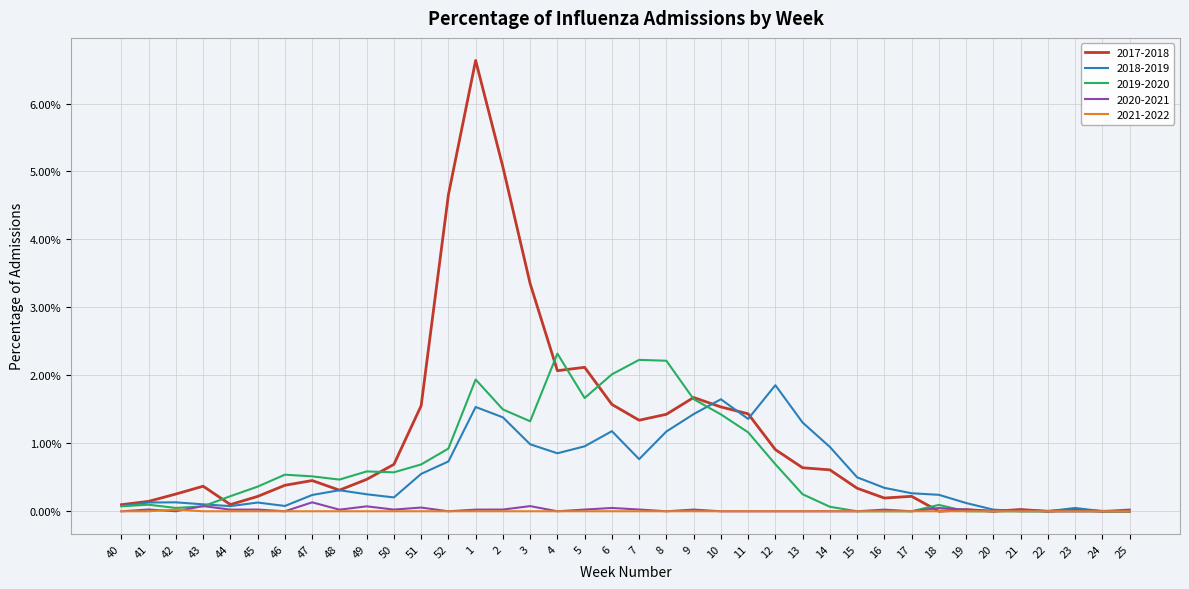

What is the sum of all 2018-2019 values?

0.2